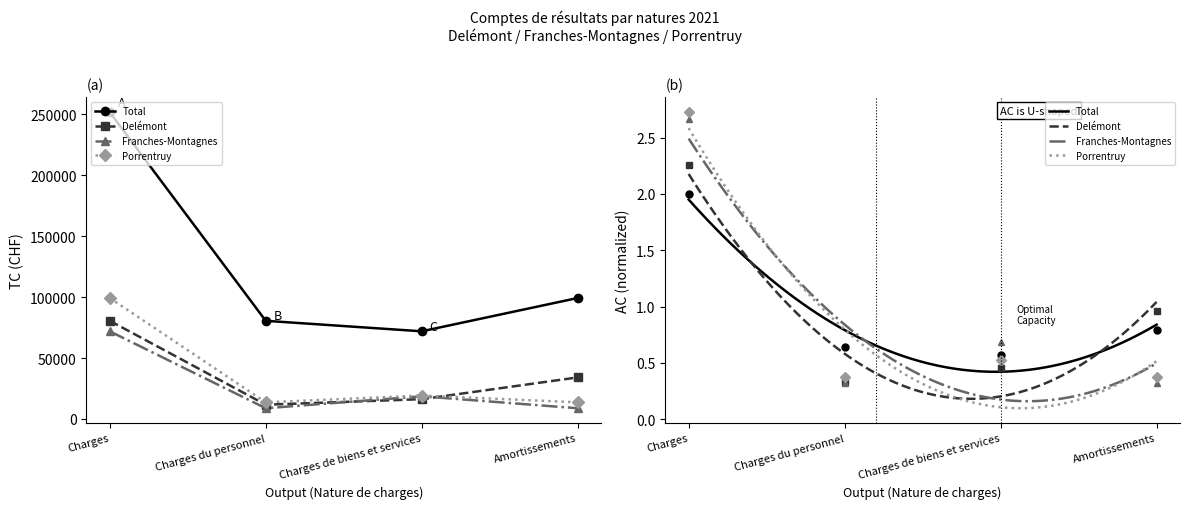

What is the label of the 3rd point from the left?

Charges de biens et services